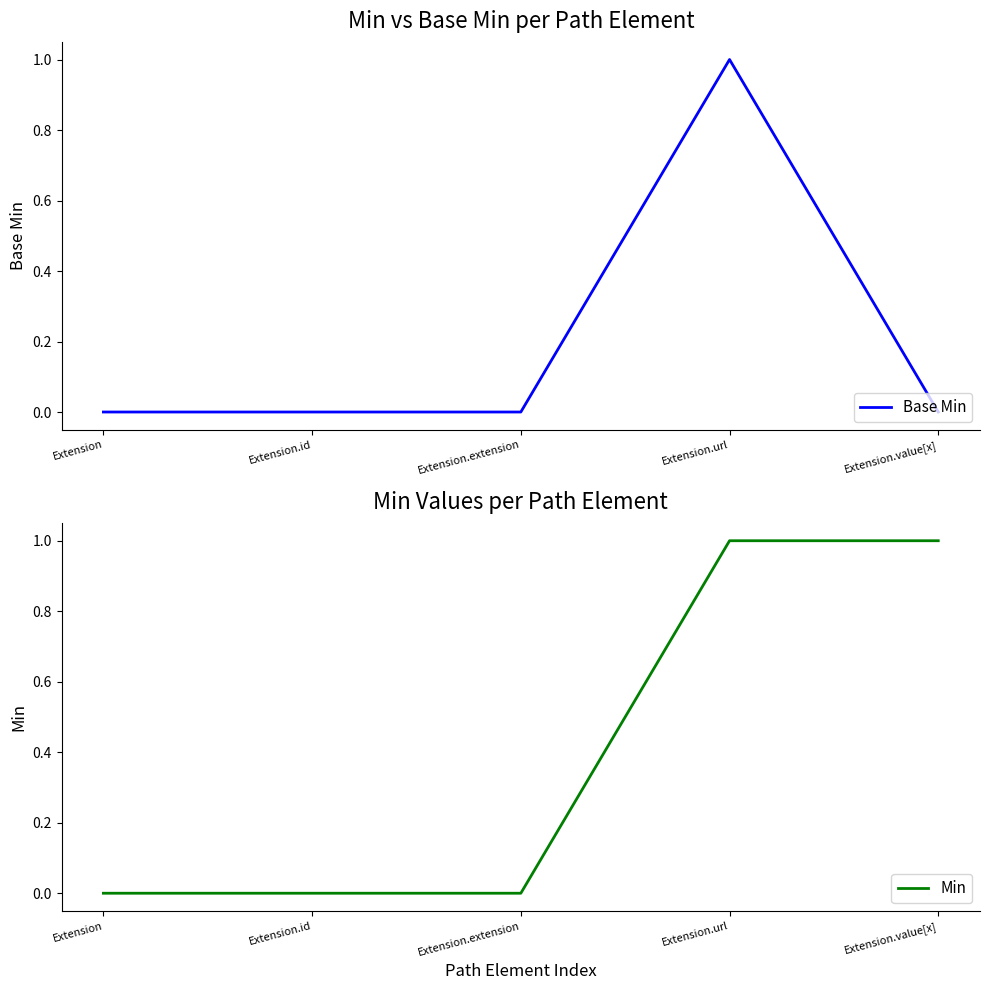

How many interior local peaks does the Base Min series have?

1